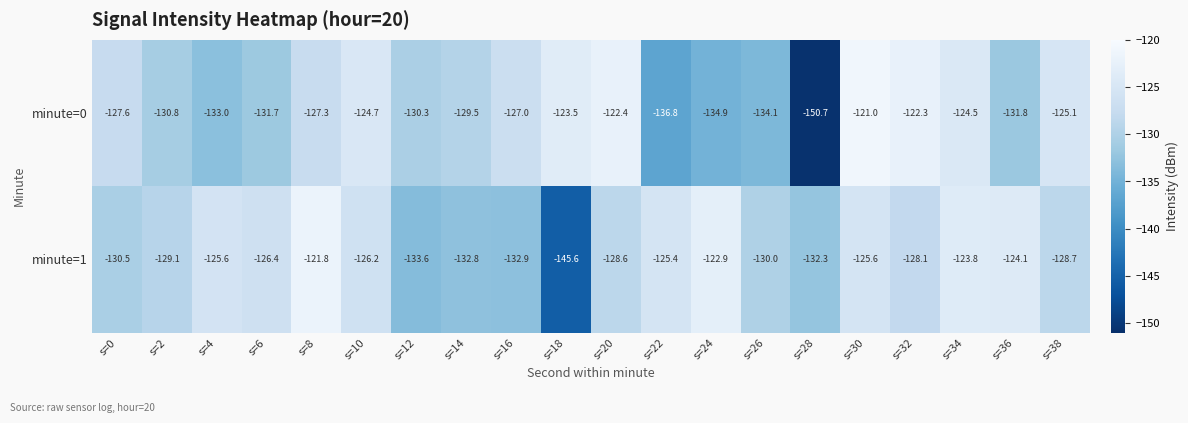

How many series are shown in this chart?

2